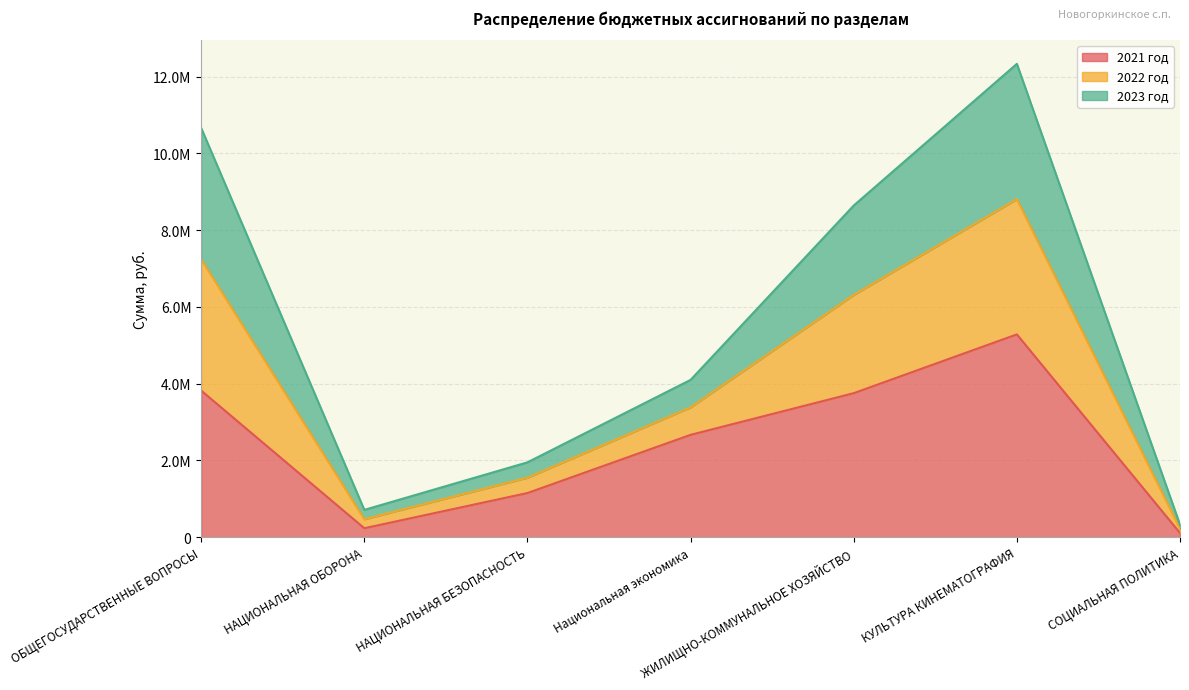

What are all the series names shown in the legend?

2021 год, 2022 год, 2023 год